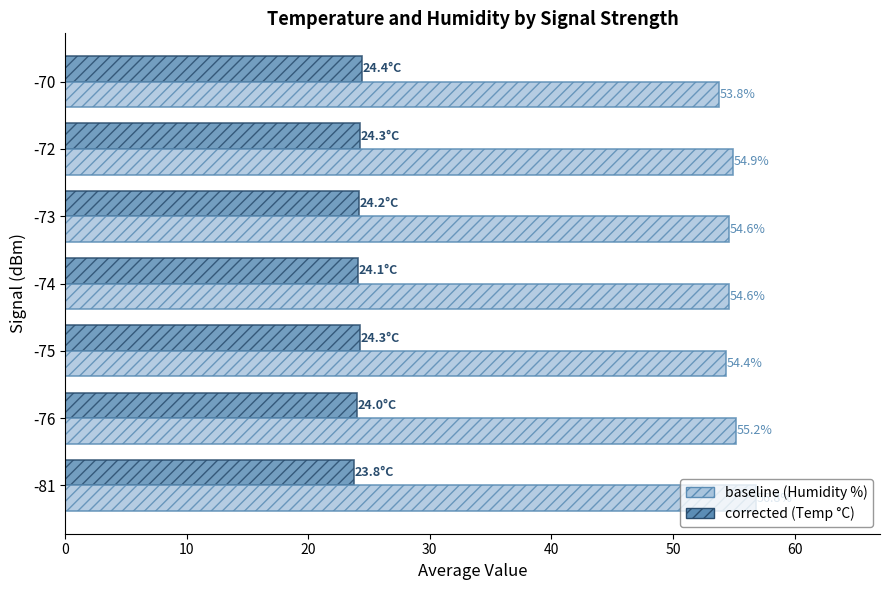

At which category does the chart reach its minimum across all series?

-81